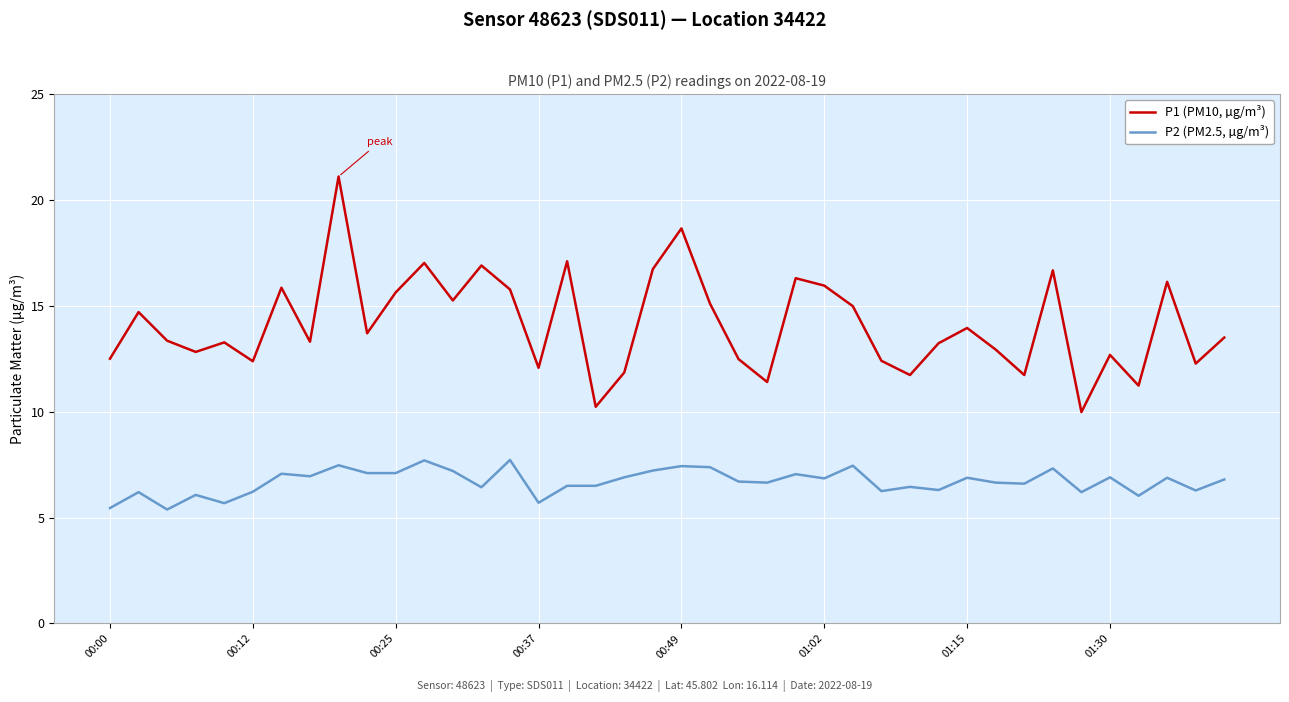

Which series has the widest spread of values?

P1 (PM10, µg/m³)